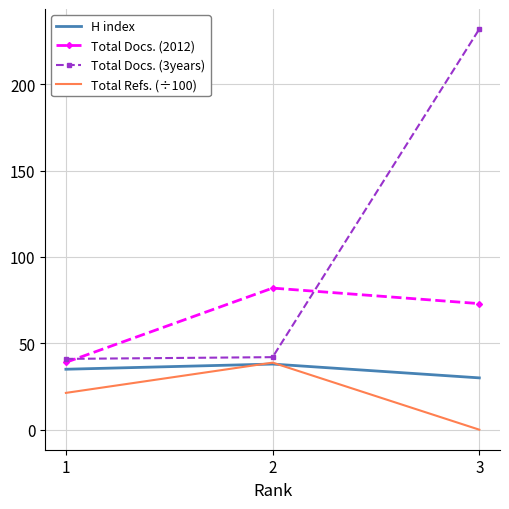

Which label corresponds to the smallest value in the chart?

3